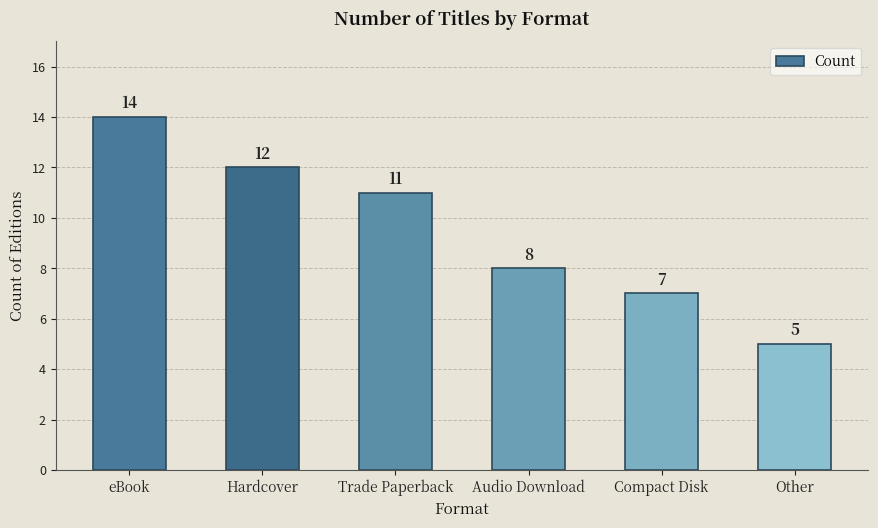

What is the difference between the maximum and second lowest values?

7